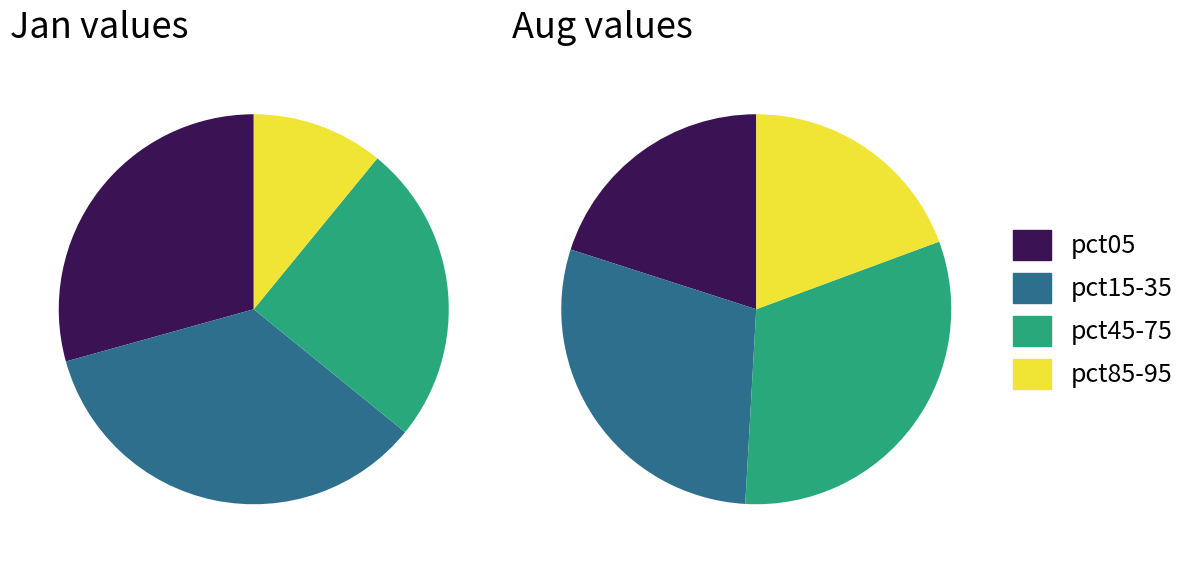

What percentage is NOT represented by aug_values?

85.6%